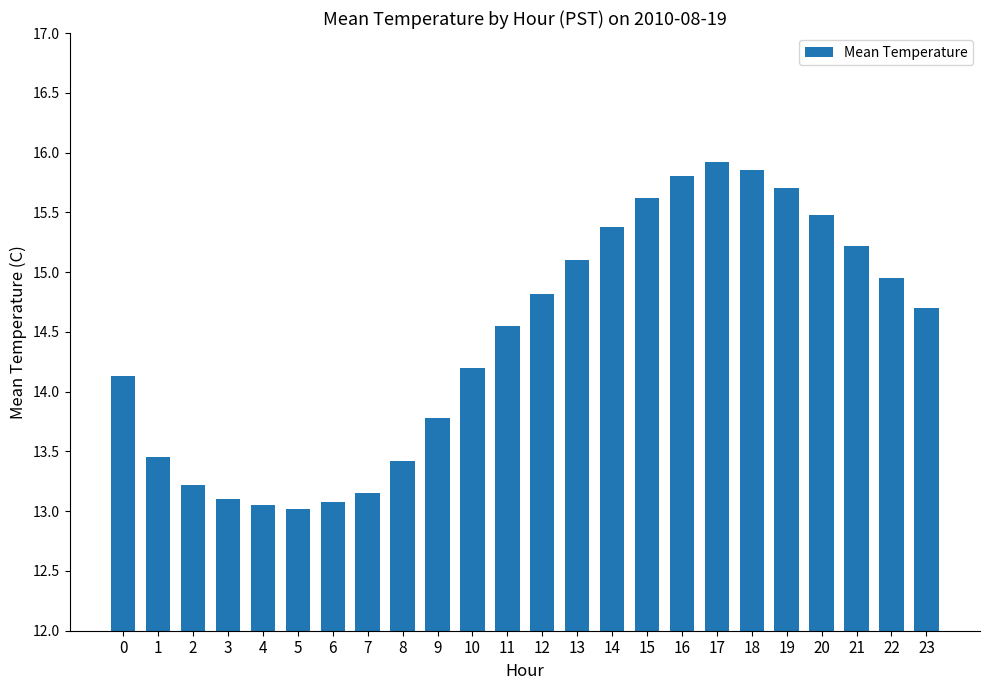

True or false: the data shows 13.0 at 5.

True